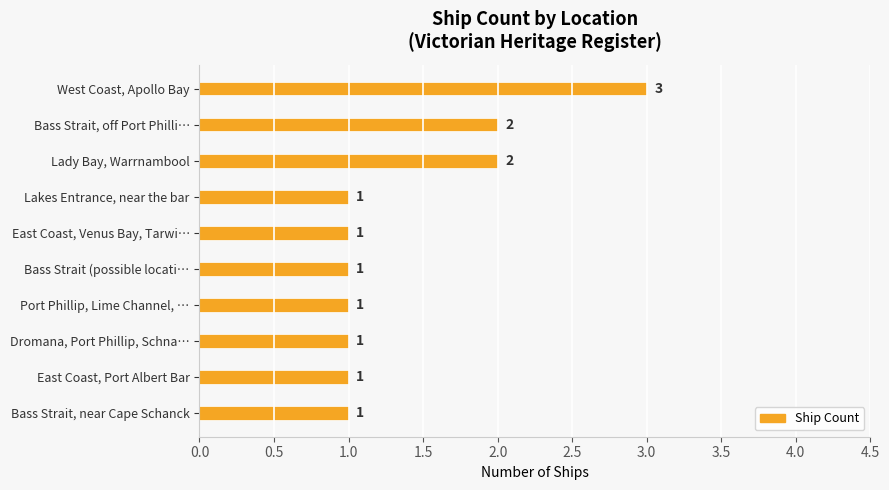

Reading bottom to top, transcribe all the data shown in this chart.

1	1	1	1	1	1	1	2	2	3